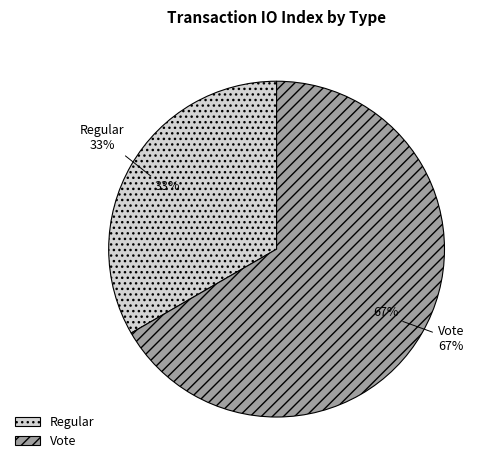

Does Vote account for over 50% of the chart?

Yes